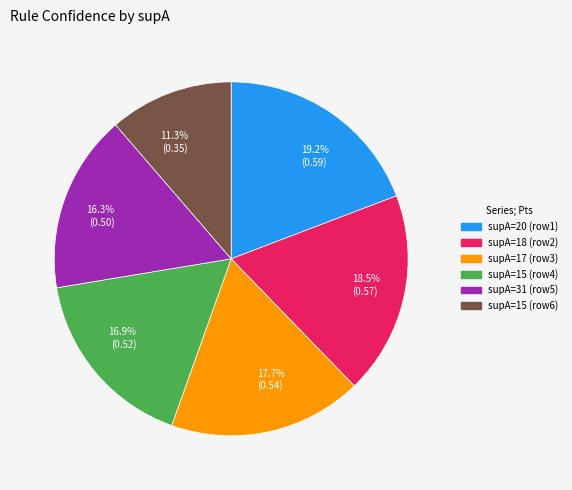

Count the number of slices in the pie.

6